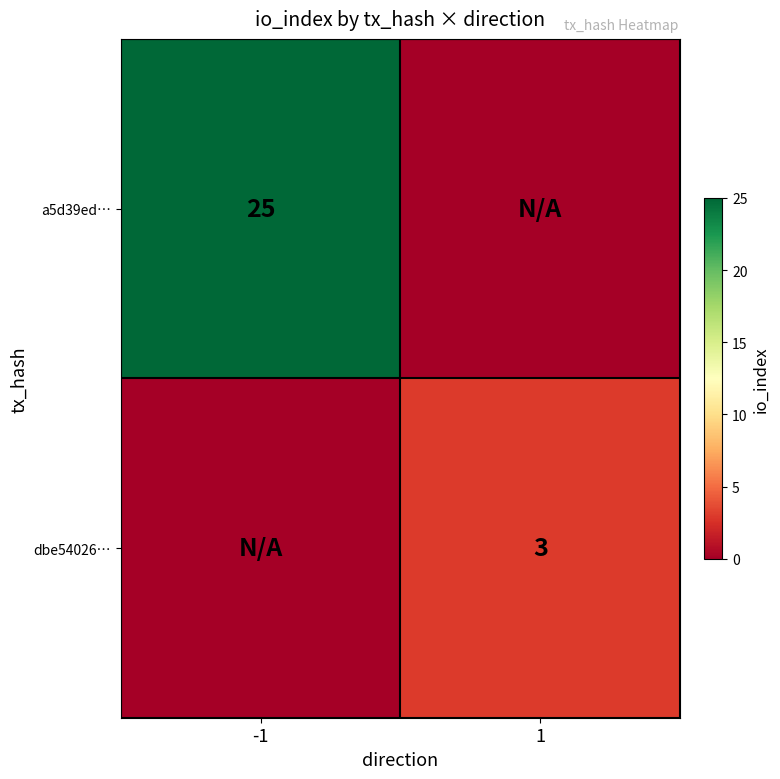

What is the greatest value displayed?

25